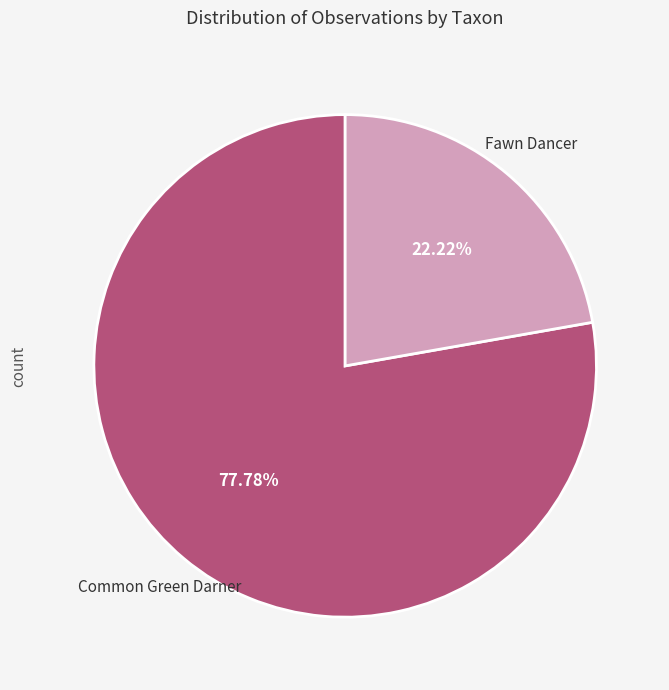

Does any single category account for the majority?

Yes